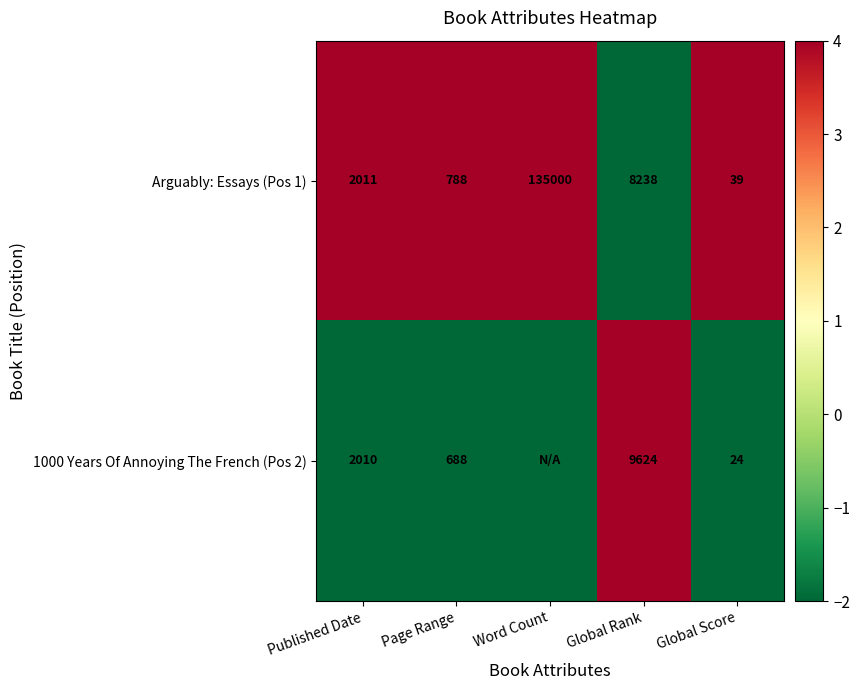

At which label is Arguably: Essays (Pos 1) closest to 67519?

Global Rank